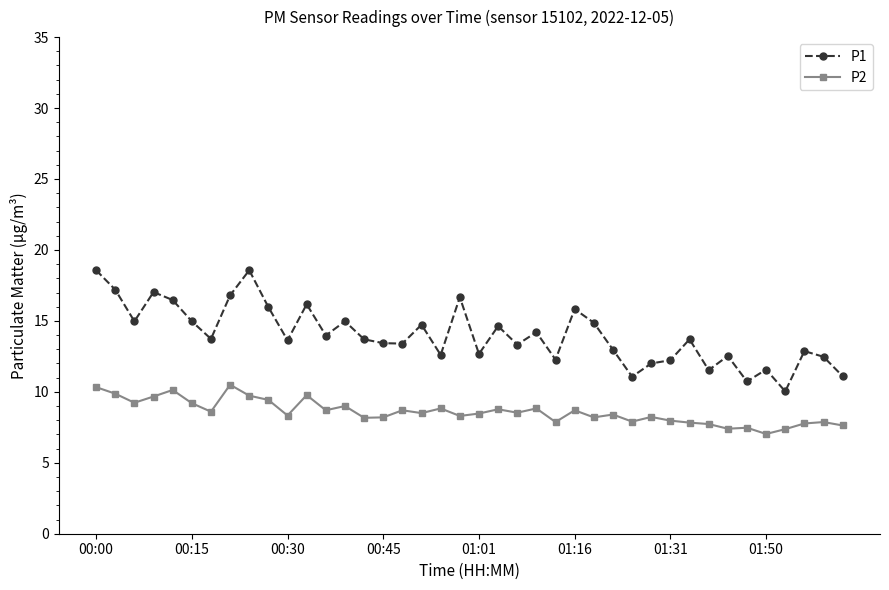

True or false: P2 and P1 cross at least once.

False